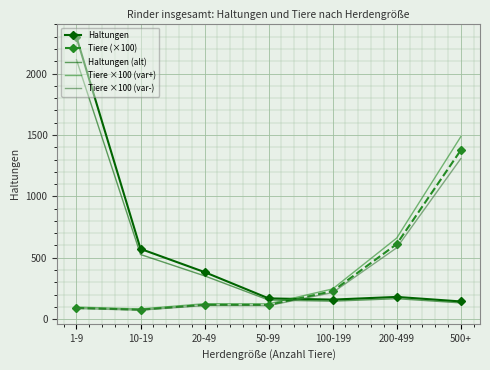

Rank the series at 200-499 from lowest to highest value.

Haltungen (alt), Haltungen, Tiere ×100 (var-), Tiere (×100), Tiere ×100 (var+)